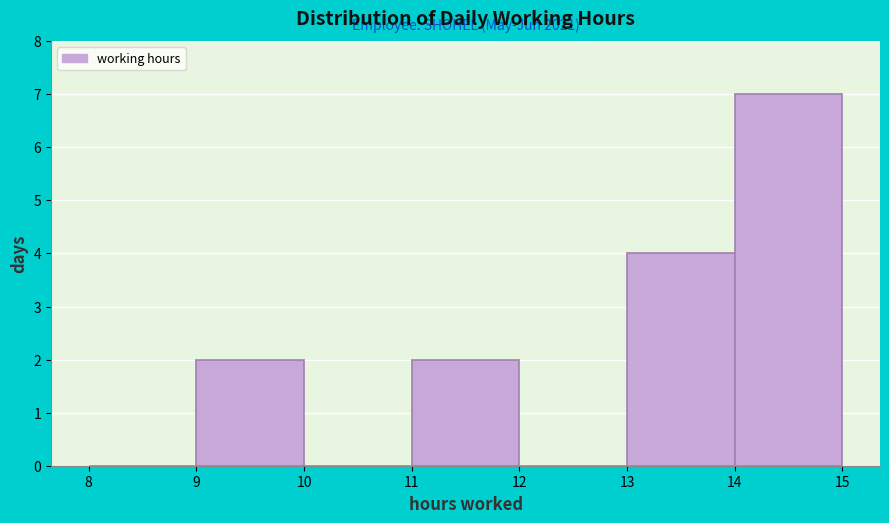

Which range on the x-axis has the tallest bar?

14 to 15